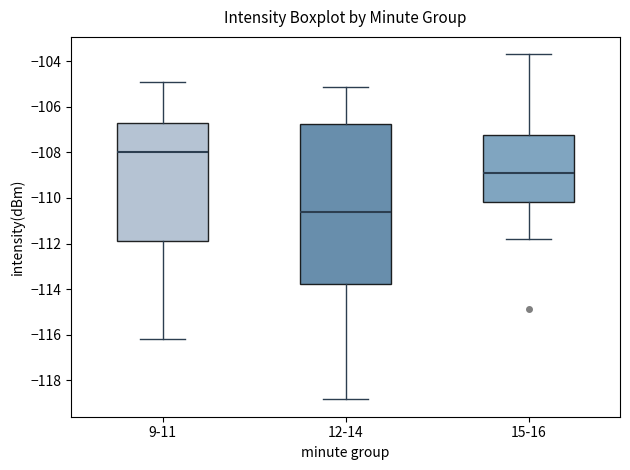

Where does the median line of the box for 9-11 sit on the y-axis? The values are not printed on the chart, so give them approximately, as read against the axis.

-108.0